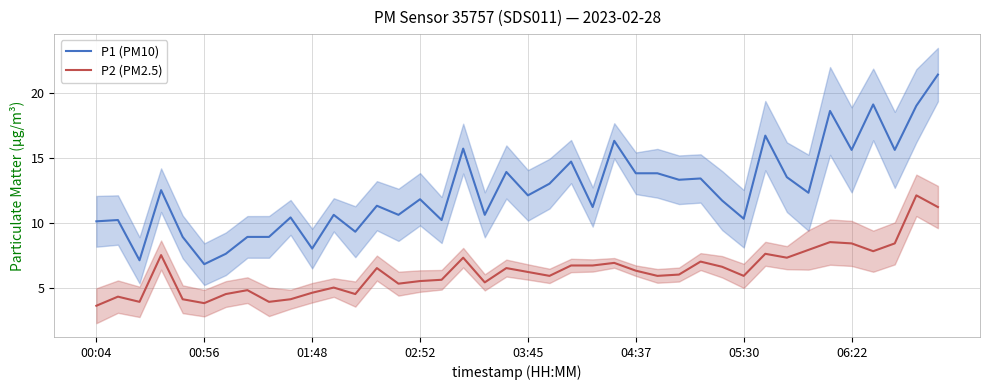

What is the highest value of the P1 (PM10) series?

21.4